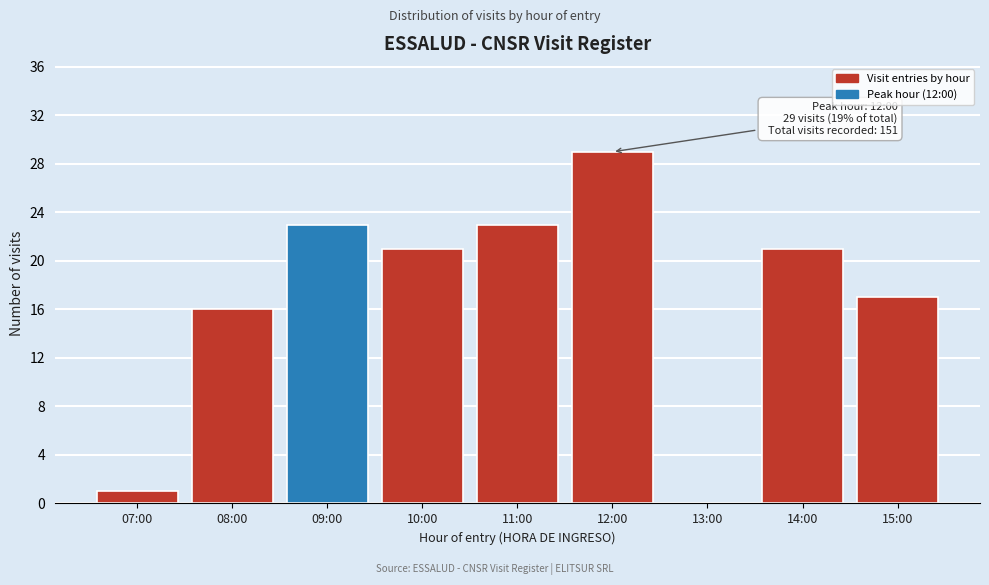

Reading left to right, what are all the values shown in this chart?

07:00=1	08:00=16	09:00=23	10:00=21	11:00=23	12:00=29	13:00=0	14:00=21	15:00=17